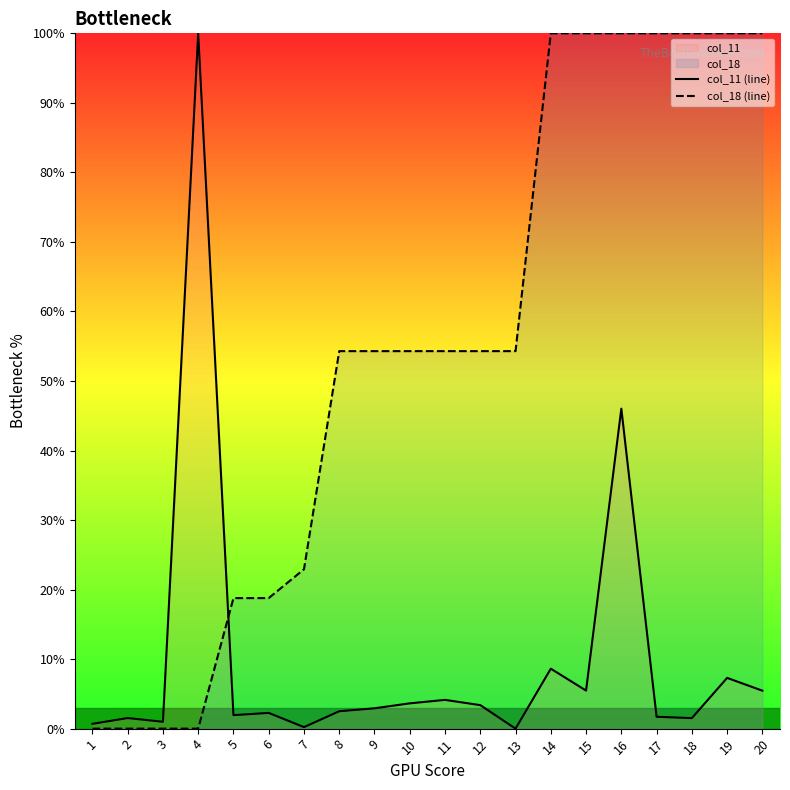

True or false: col_18 (line) has more than 1 points higher than both neighbors.

False